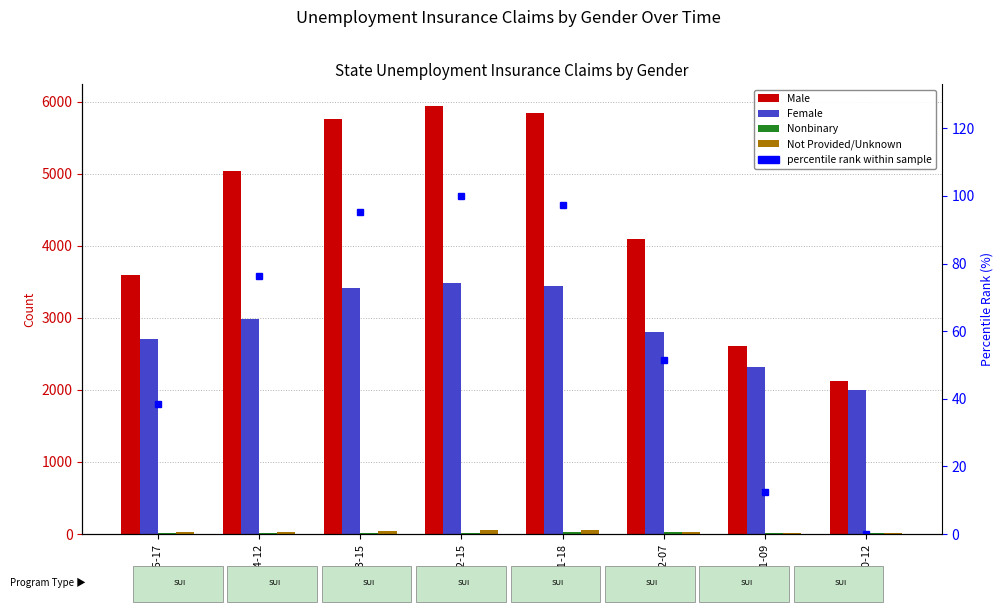

Are the bars grouped side by side (vs. stacked)?

Yes